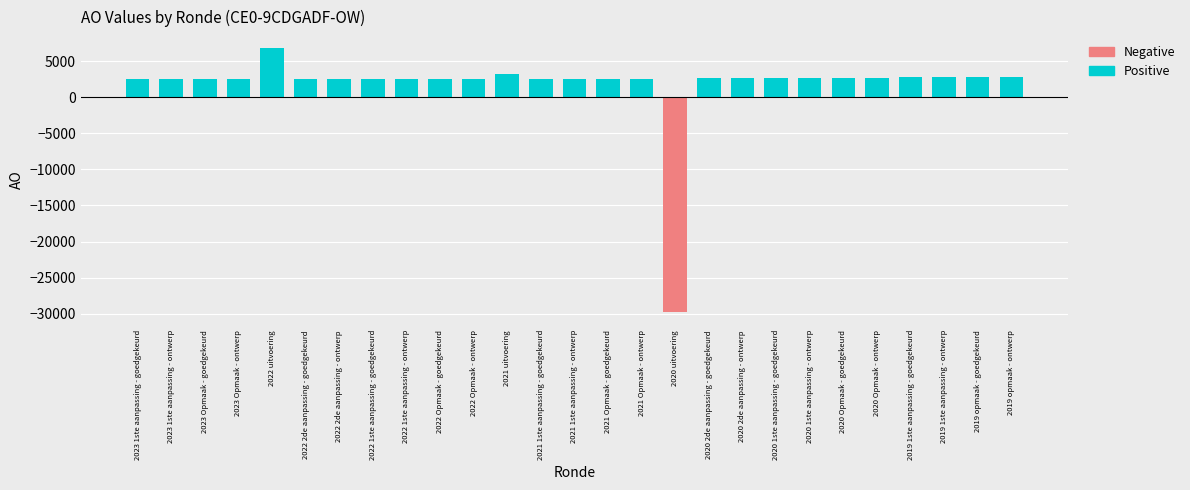

How many values are below 2500?

1